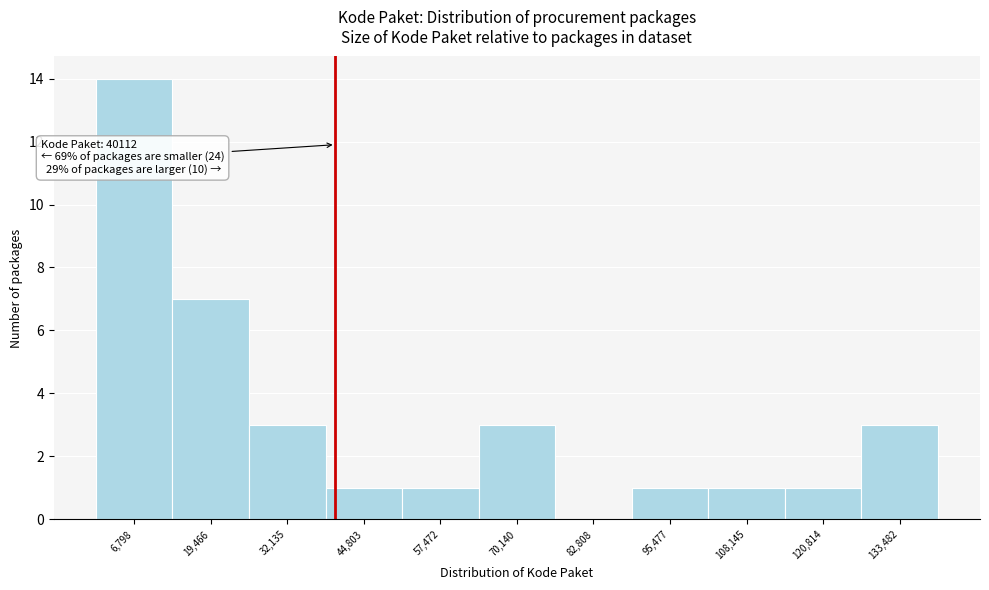

Over which range of the x-axis is the bar tallest?

0 to 14000